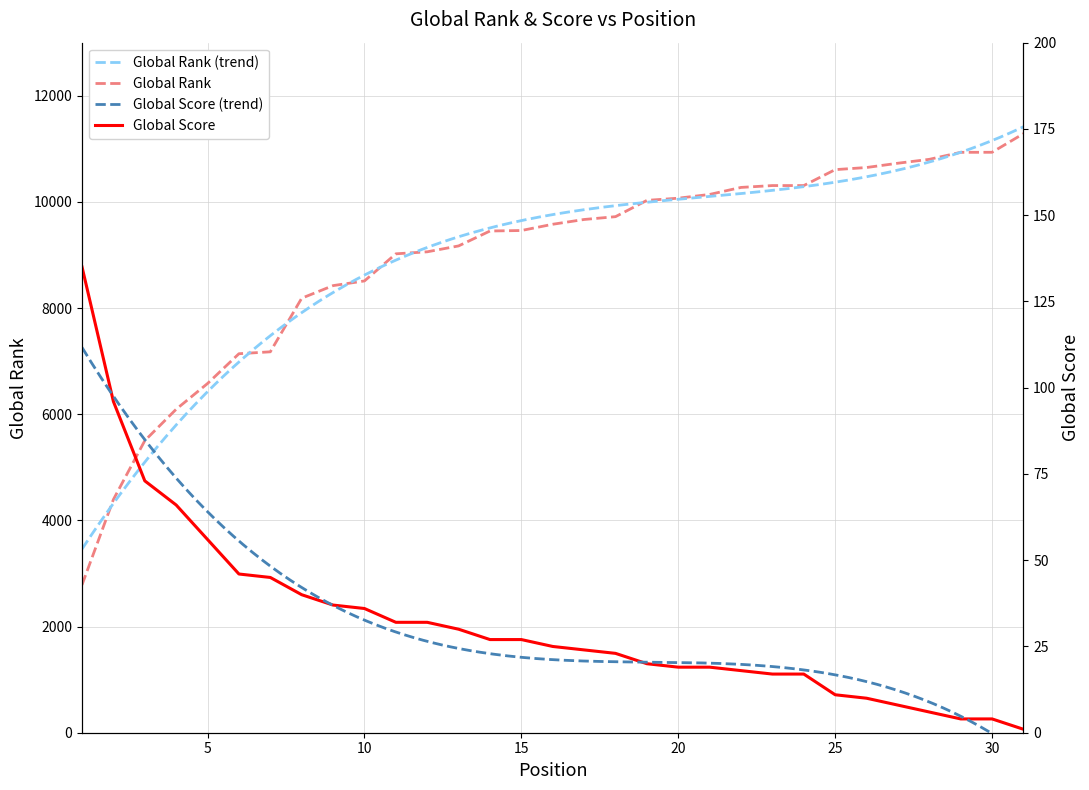

Which category has the lowest value across all series?

31